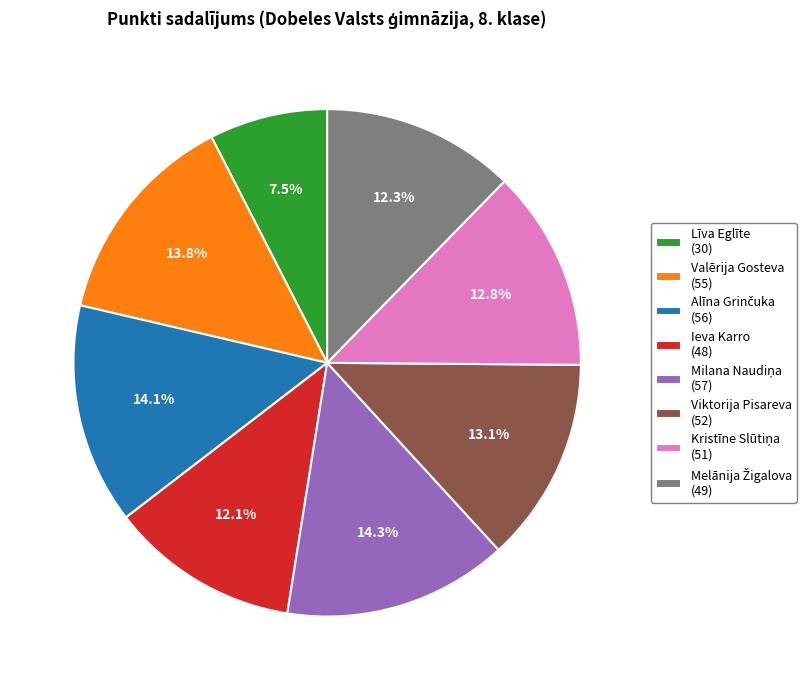

The Viktorija Pisareva slice represents 13% of the pie. True or false?

True